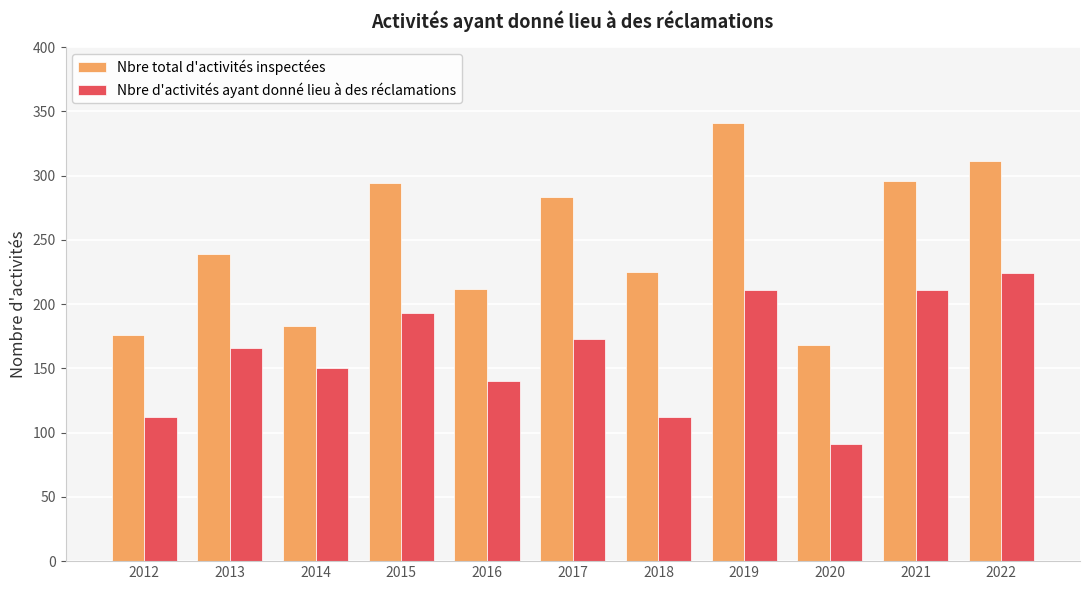

Which series changed the most between 2018 and 2020?

Nbre total d'activités inspectées